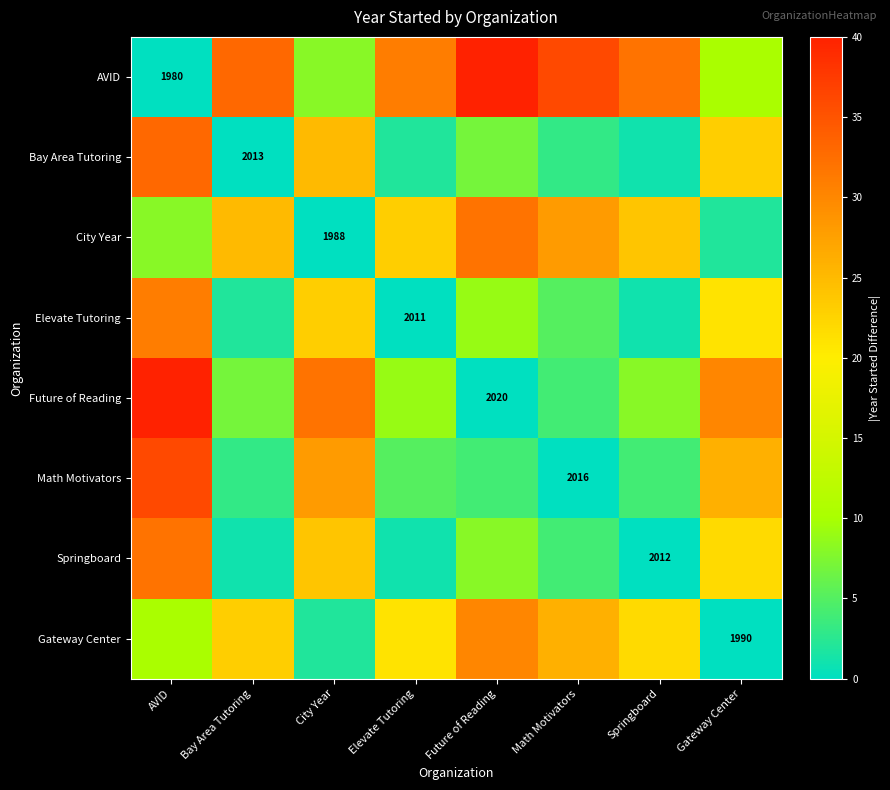

The Springboard series shows 1 at Elevate Tutoring. True or false?

True